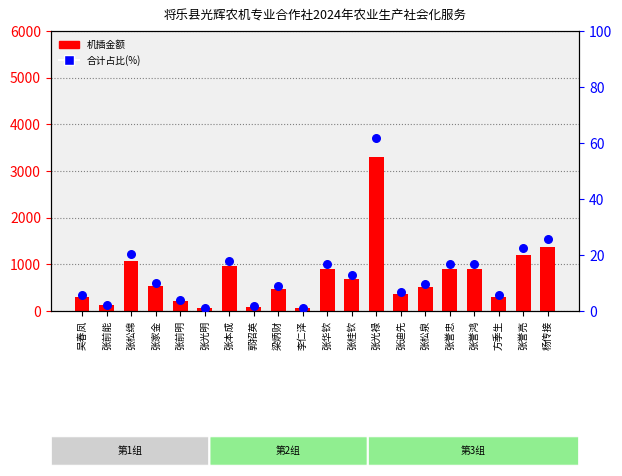

What is the total value across all series at 张本成?

977.9